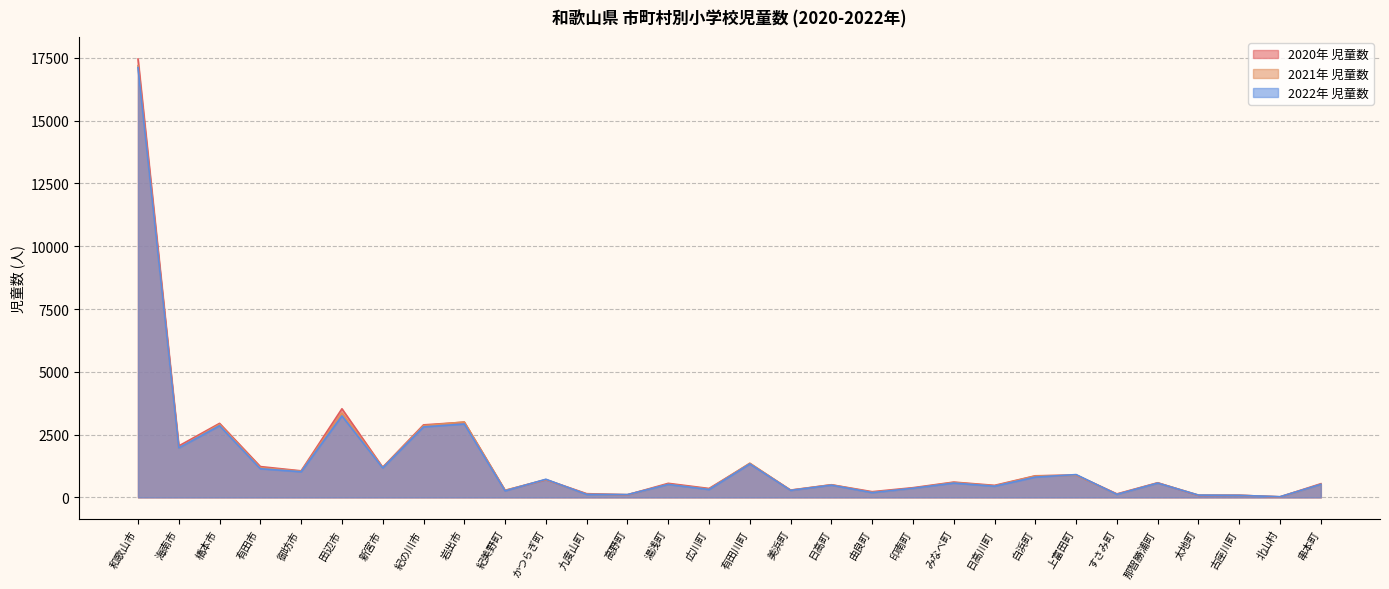

True or false: 2021年 児童数 and 2022年 児童数 cross at least once.

True